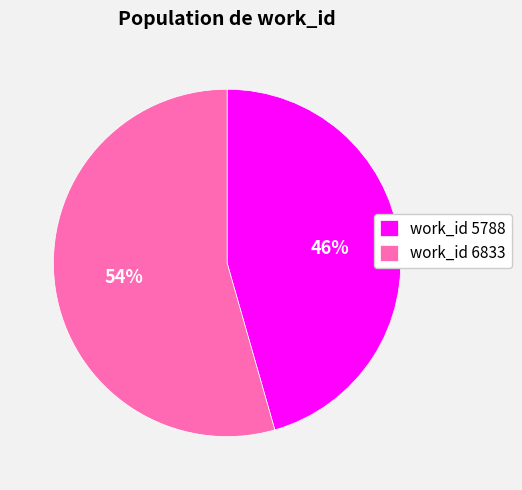

Between work_id 5788 and work_id 6833, which is larger?

work_id 6833